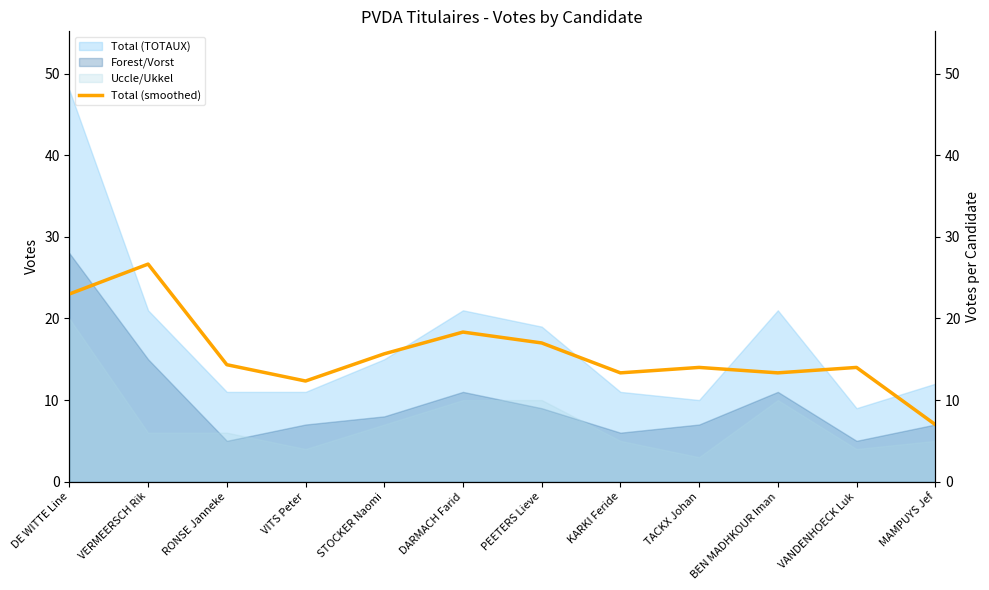

What position from the left is DARMACH Farid?

6